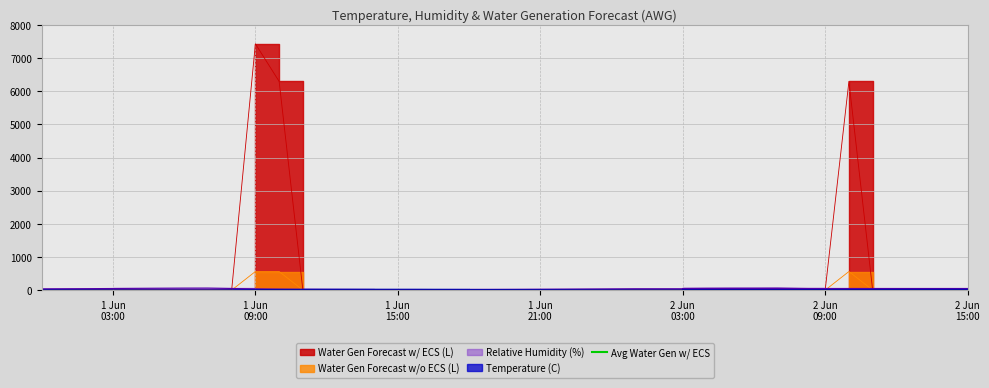

What is the maximum value for Water Gen Forecast w/o ECS (L)?

562.0